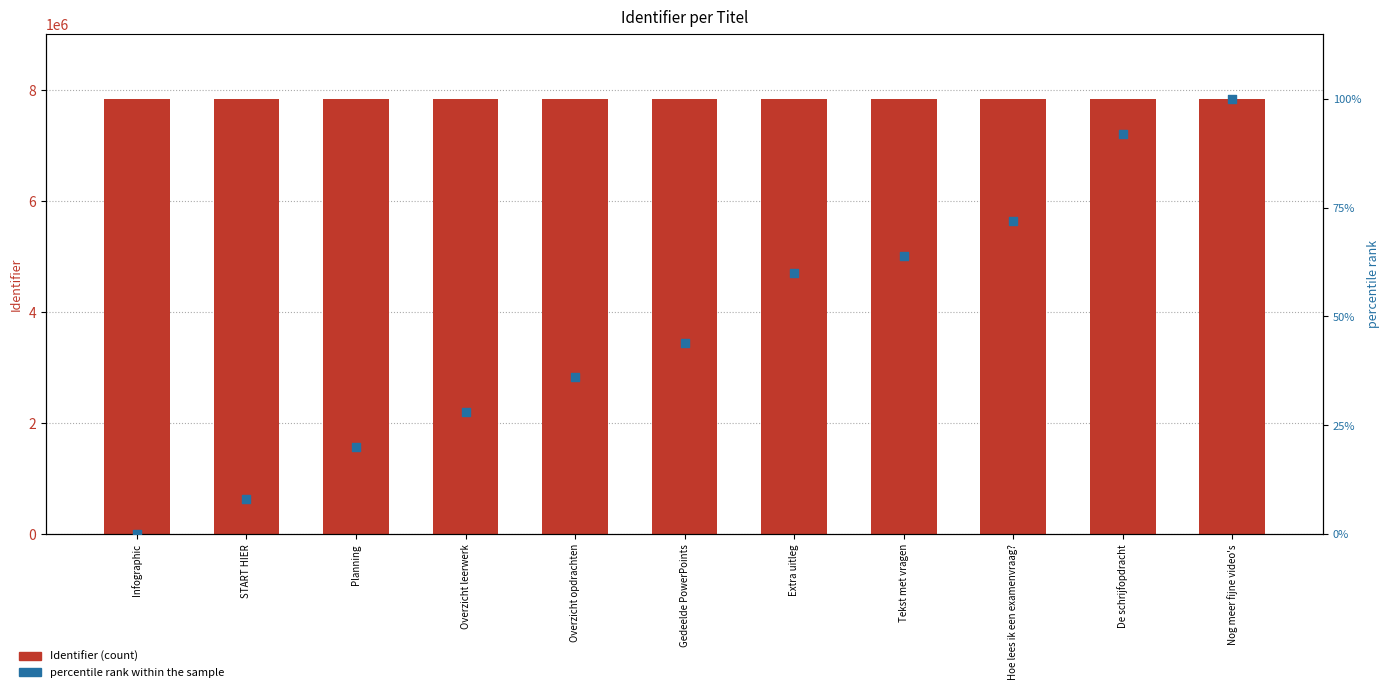

What are all the series names shown in the legend?

Identifier, percentile rank within the sample